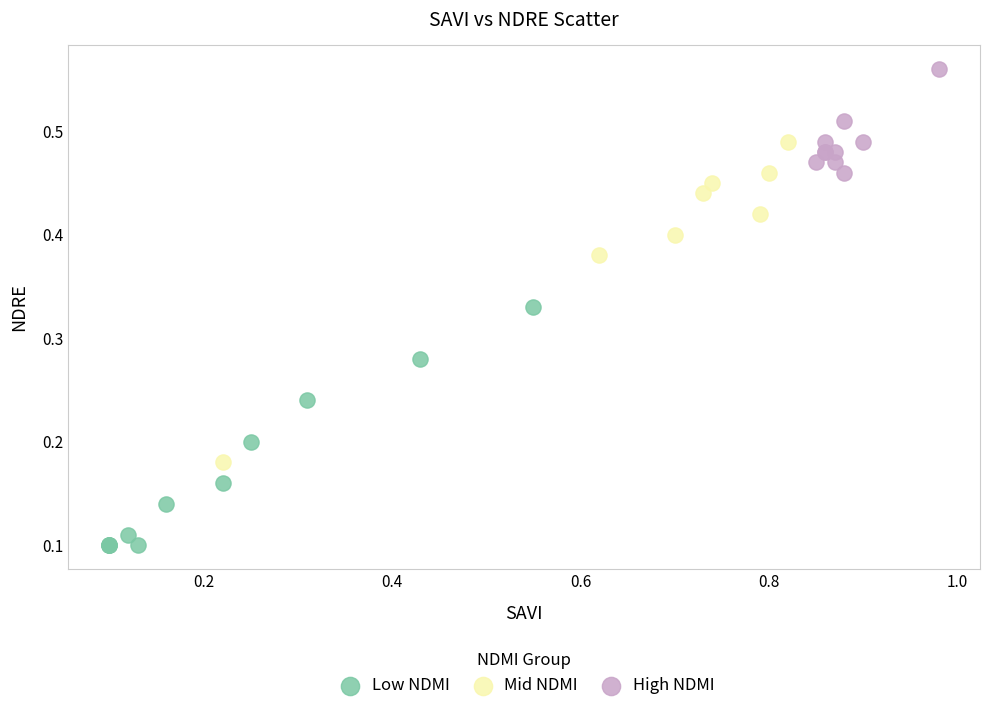

Which series reaches the minimum Y coordinate?

Low NDMI